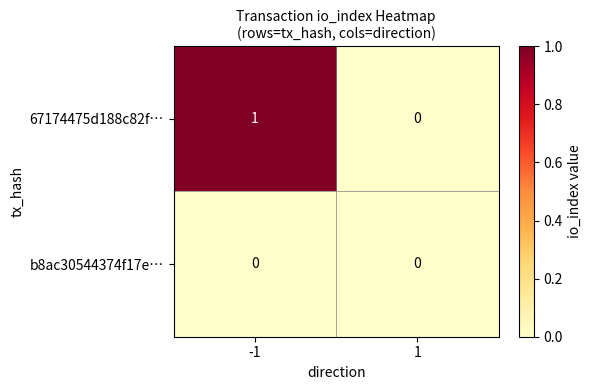

Rank the series by their maximum value, from highest to lowest.

67174475d188c82f…, b8ac30544374f17e…